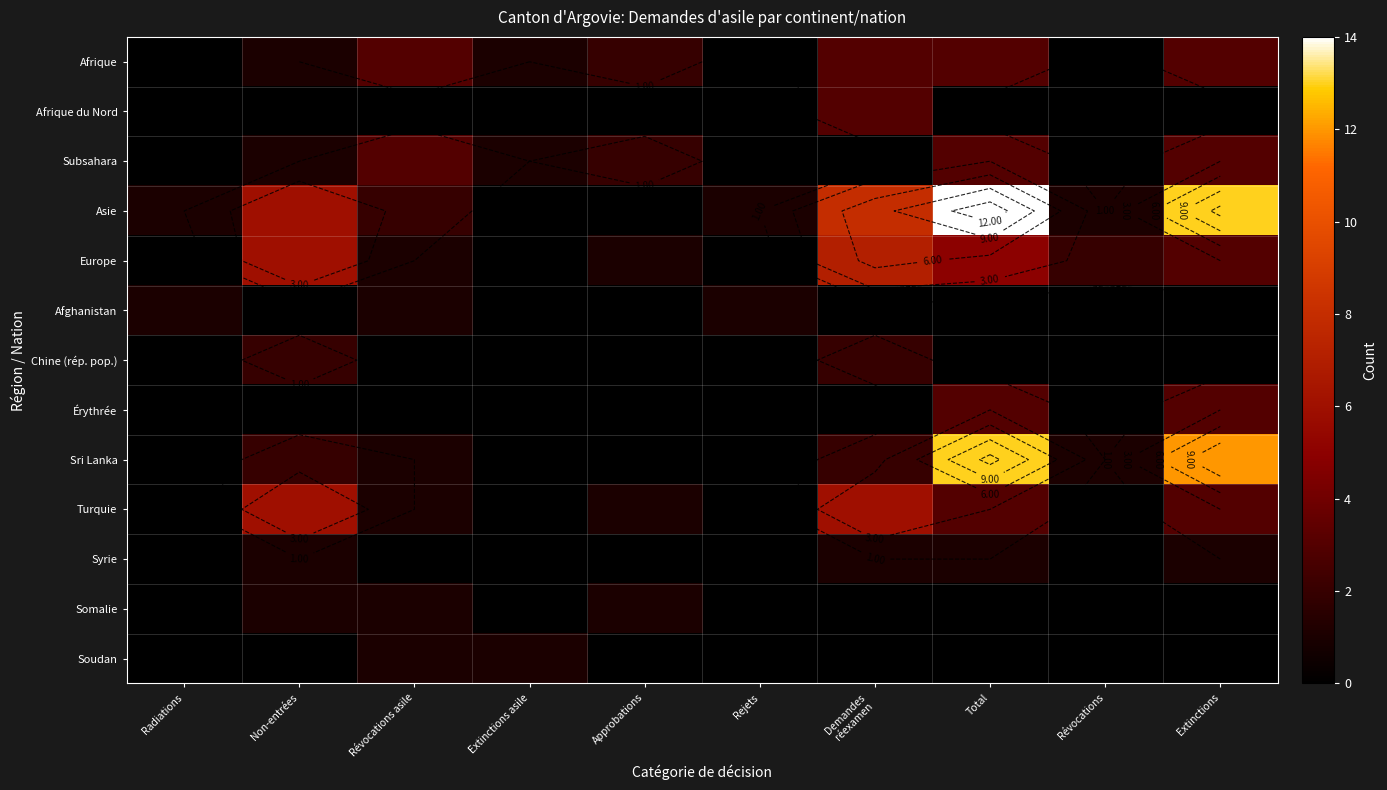

How many data points in Turquie are less than 1?

4